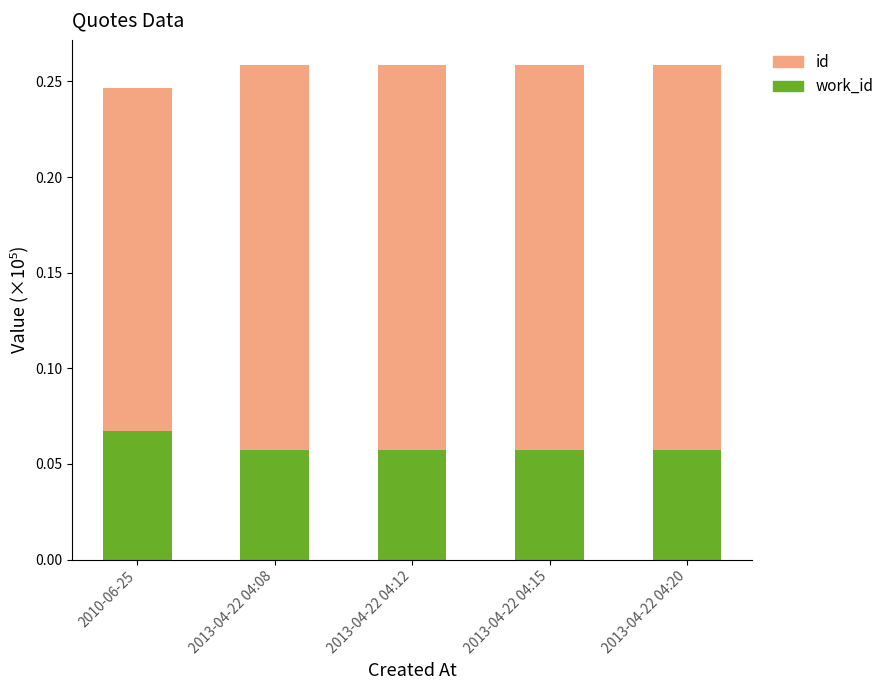

What is the total value across all series at 2013-04-22 04:08?

0.3